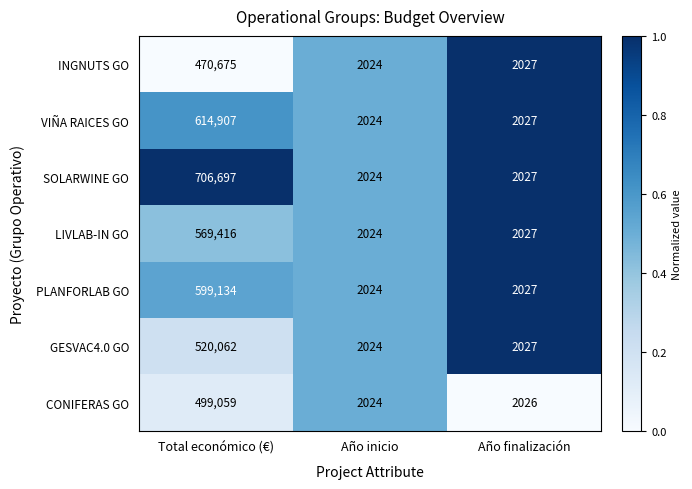

What is the sum of all VIÑA RAICES GO values?

618958